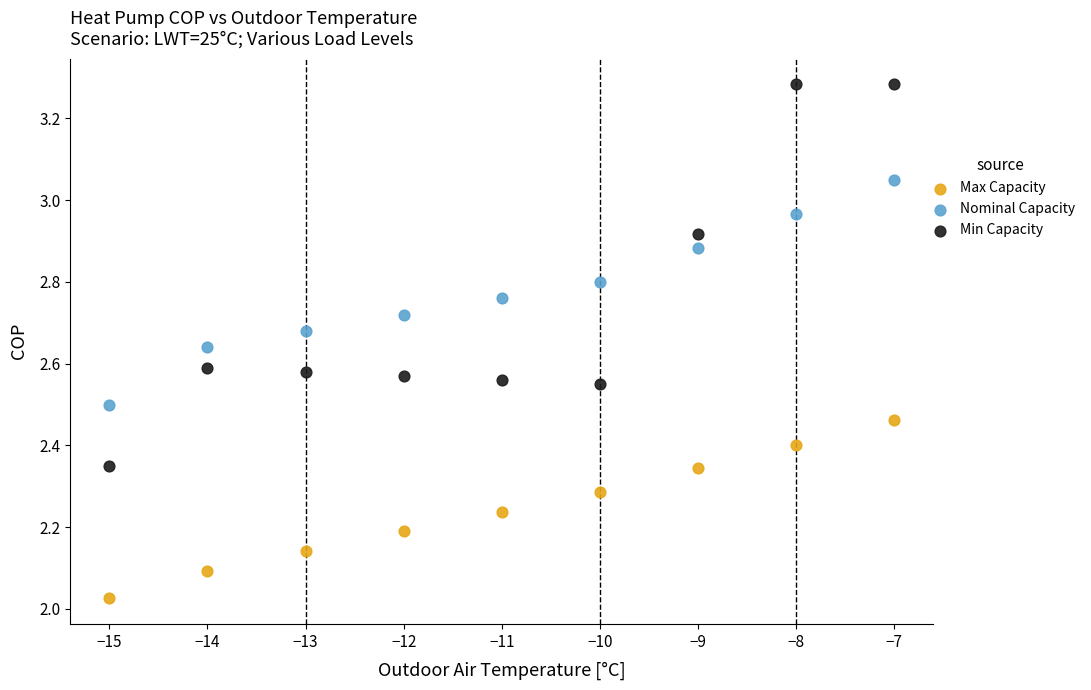

Across all data points, what is the range of Y values (max minus min)?

1.3